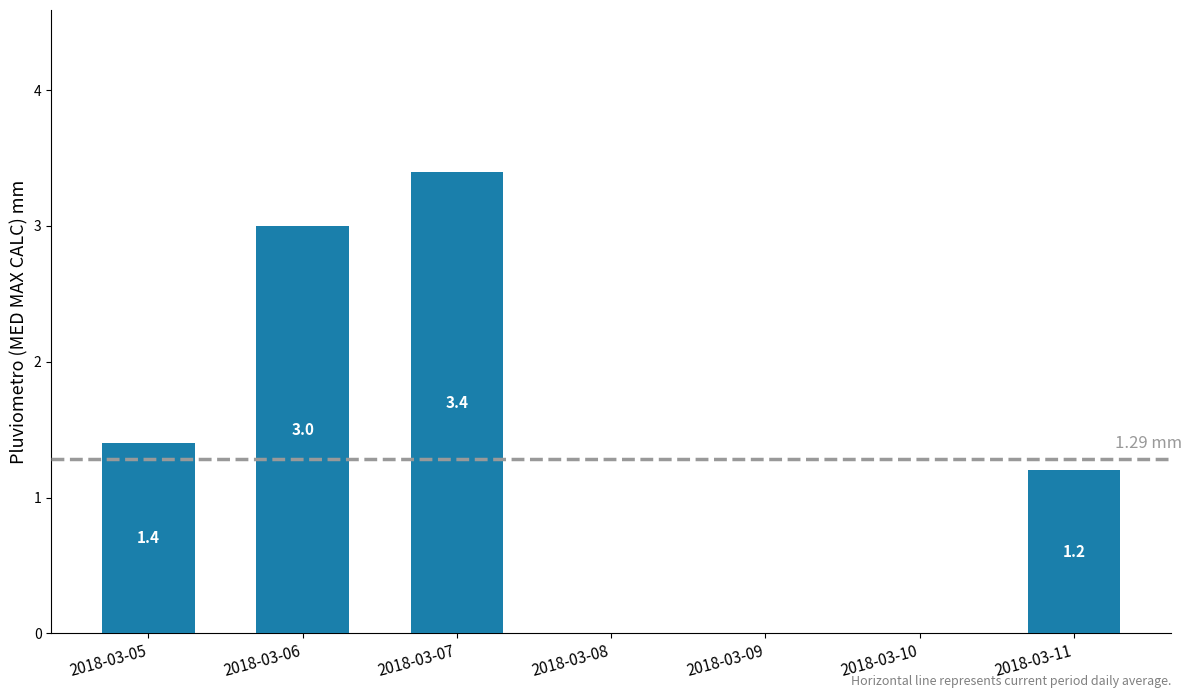

Read the value at 2018-03-11.

1.2